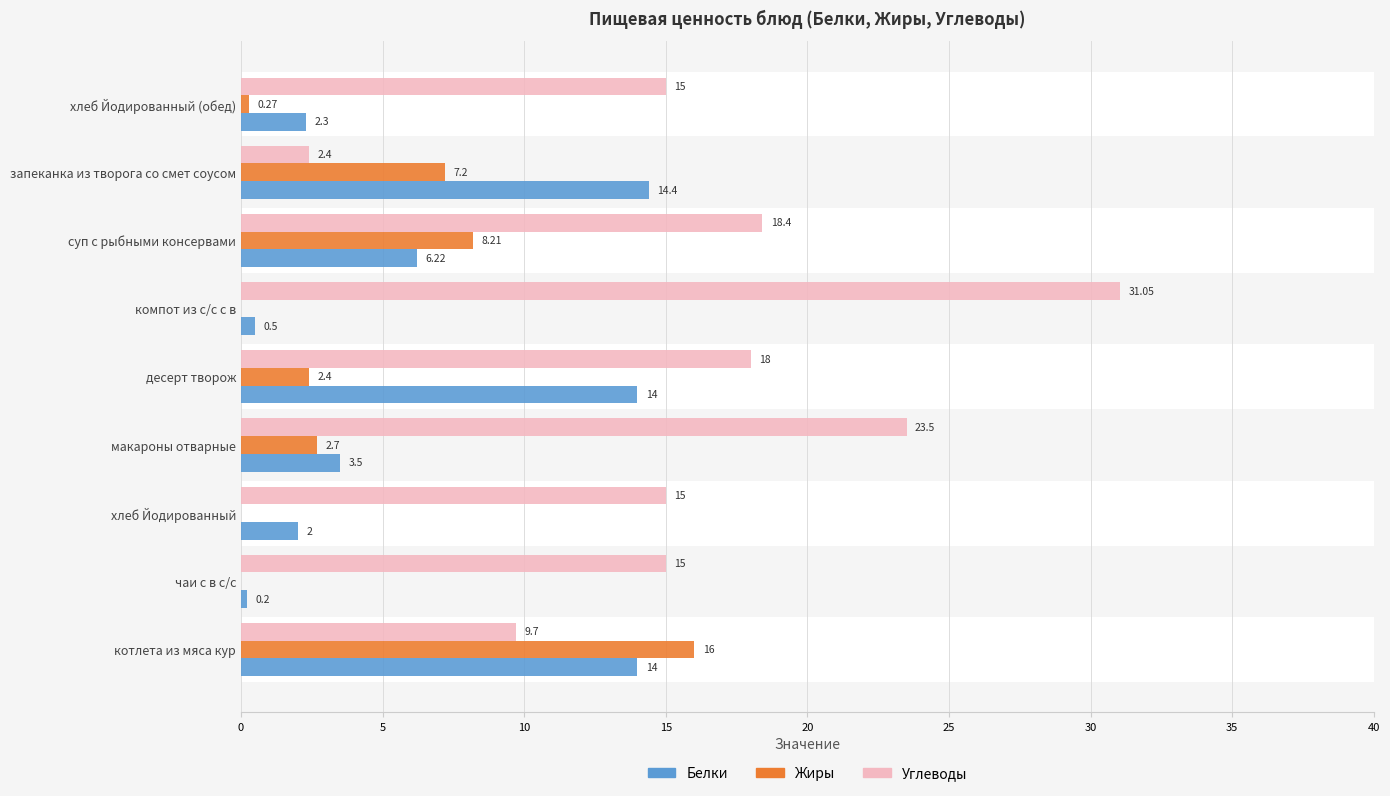

How many data points in Углеводы are less than 15?

2